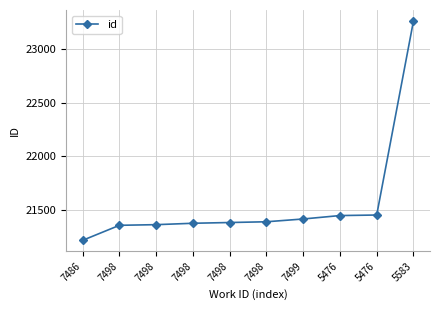

Rank the categories by value from highest to lowest.

5583, 5476, 5476, 7499, 7498, 7498, 7498, 7498, 7498, 7486